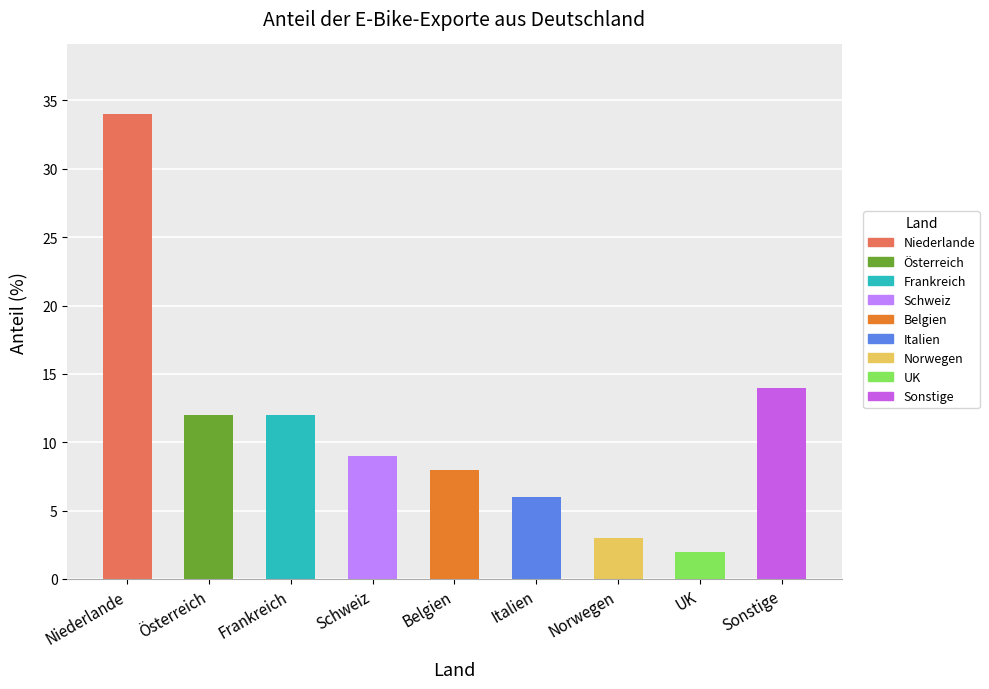

What is the maximum value shown in the chart?

34